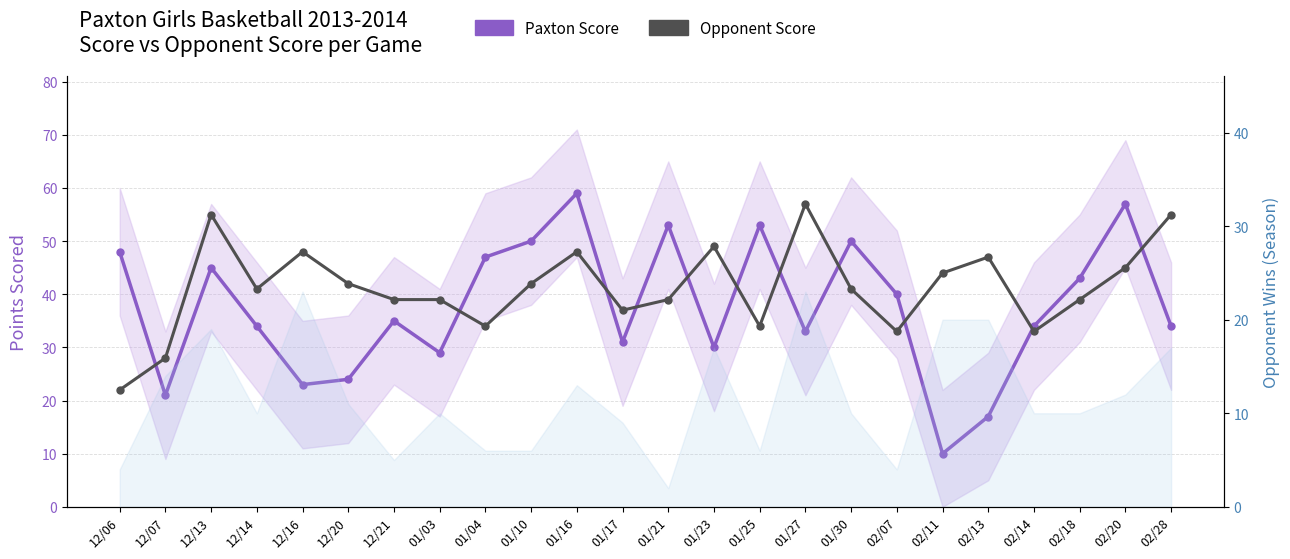

Where is Paxton Score nearest to the value 34?

12/14